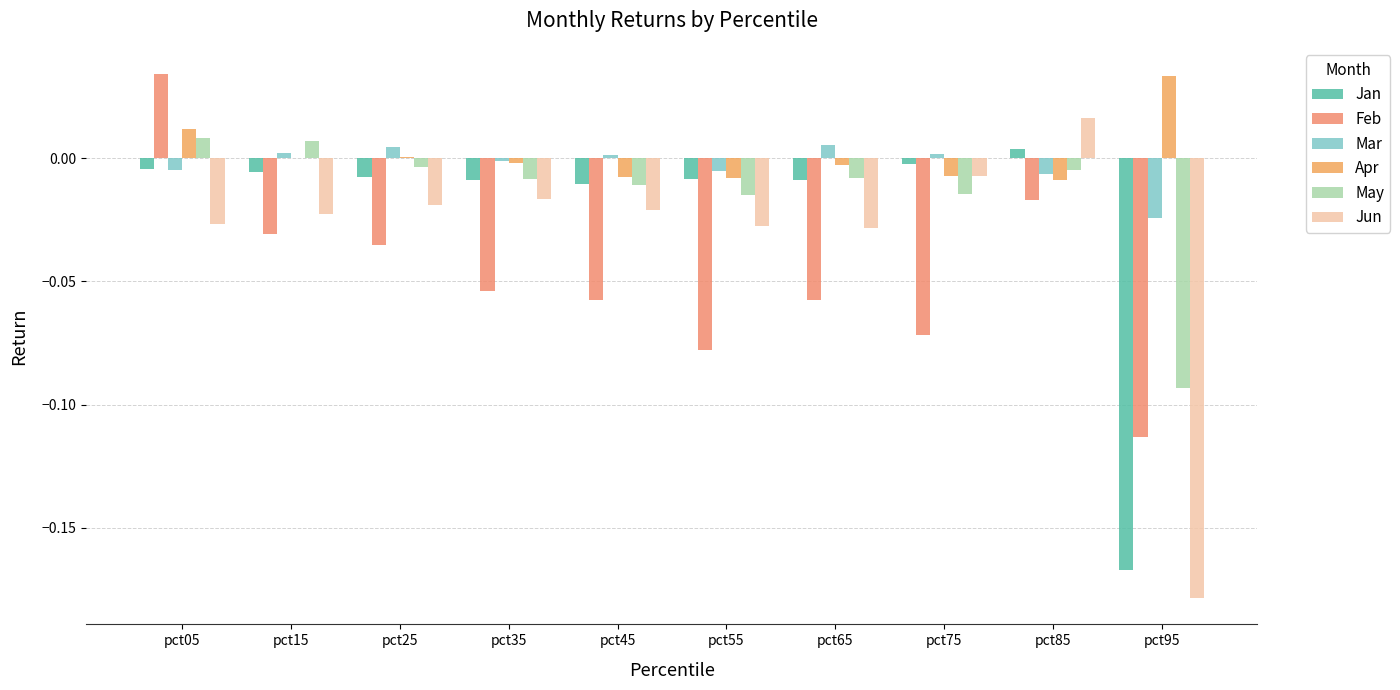

Count the number of categories in the chart.

10